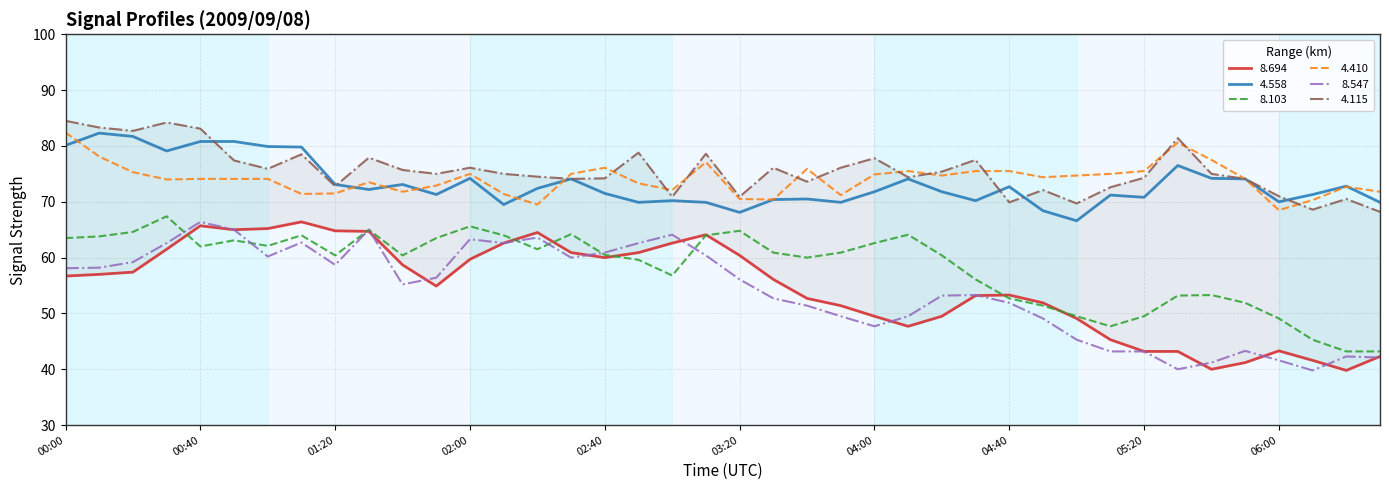

Where is the first local maximum for 4.558?

00:10